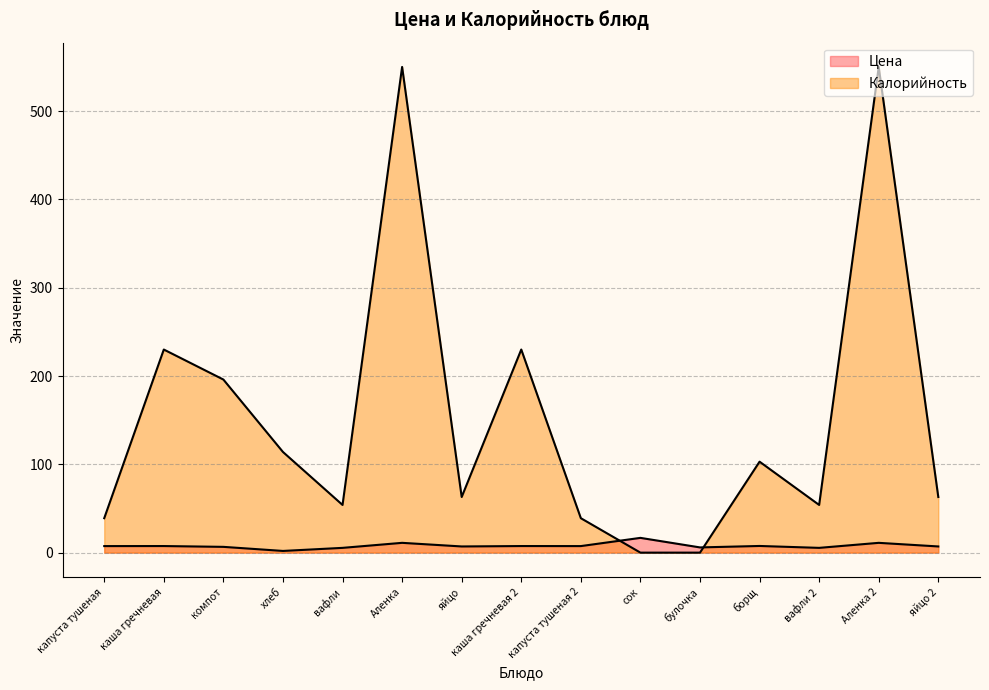

The Калорийность series shows 550.0 at Аленка. True or false?

True